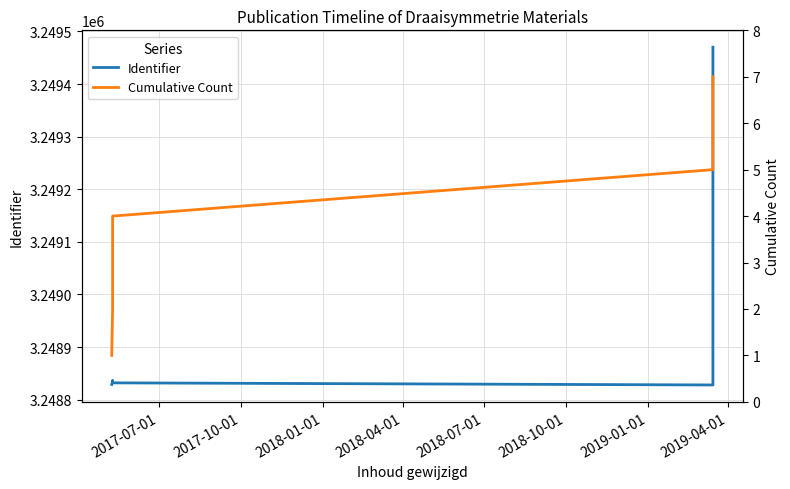

Which series changed the most between 2017-10-01 and 2019-01-01?

Identifier